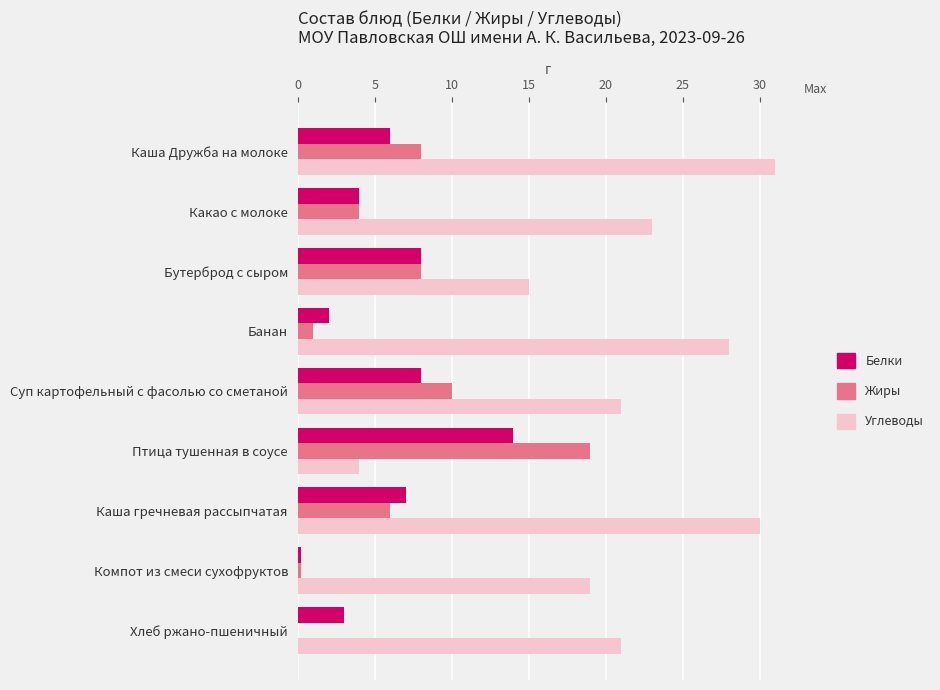

What is the sum of all Жиры values?

56.2